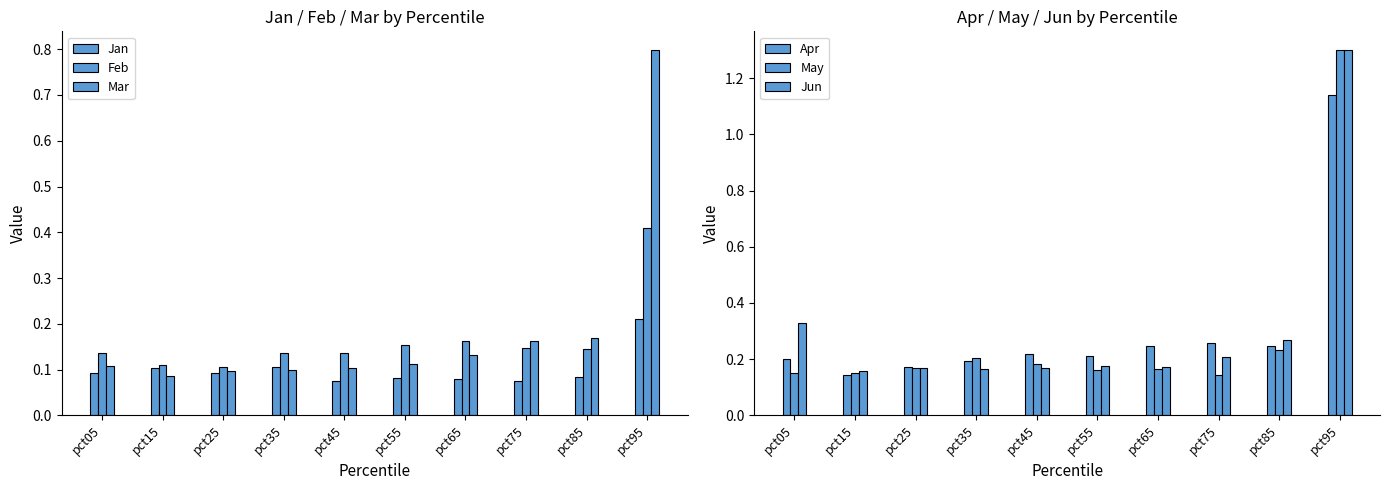

Is it true that Jun equals 0.3 at pct05?

True